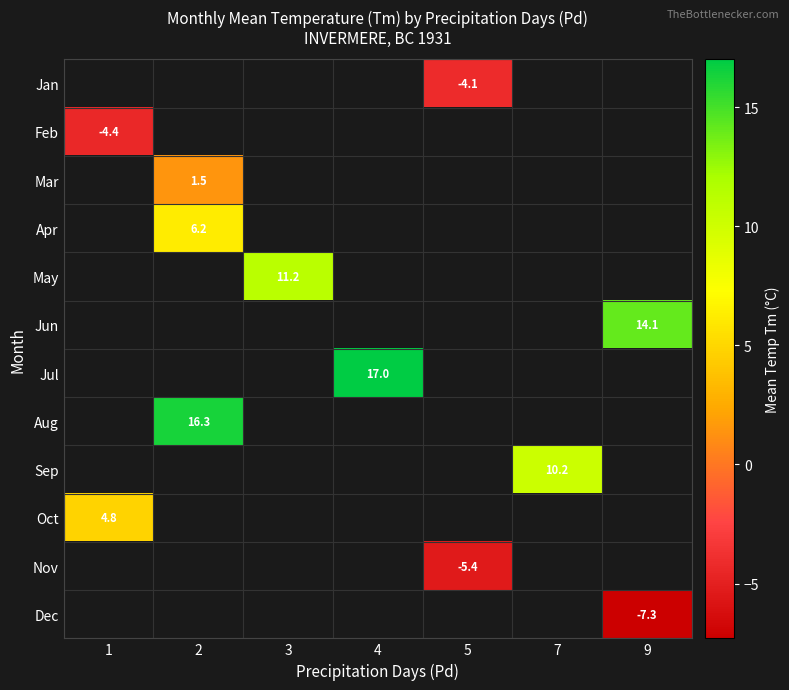

The value of Jan at 5 is -1.5. True or false?

False